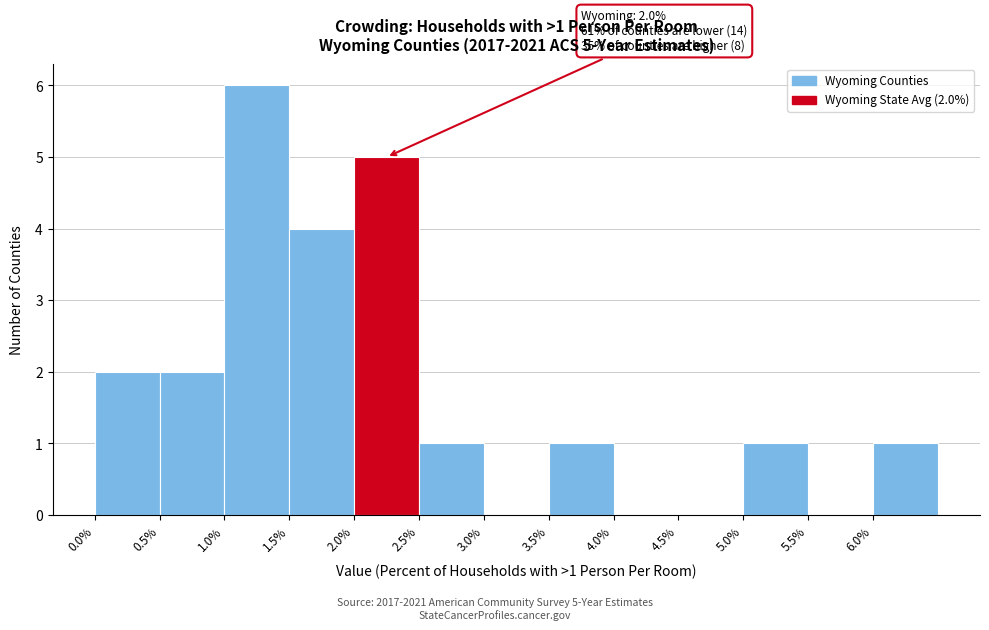

Which range on the x-axis has the tallest bar?

1.0 to 1.5